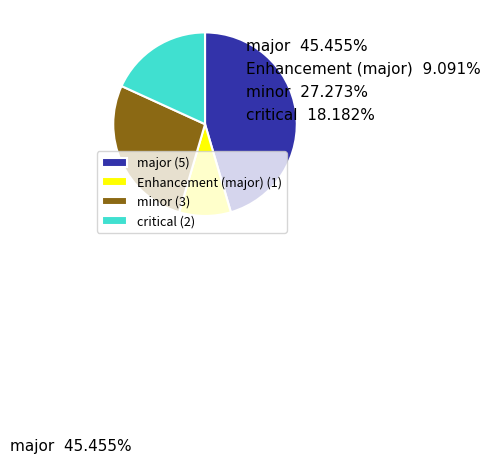

Is it true that critical (2) is 18% of the pie?

True